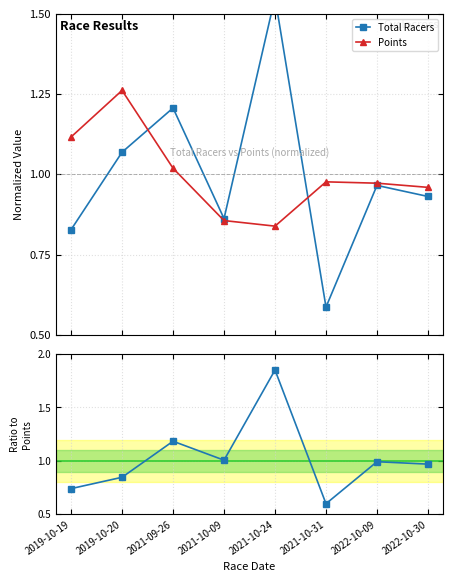

How many interior local peaks does the Total Racers series have?

3